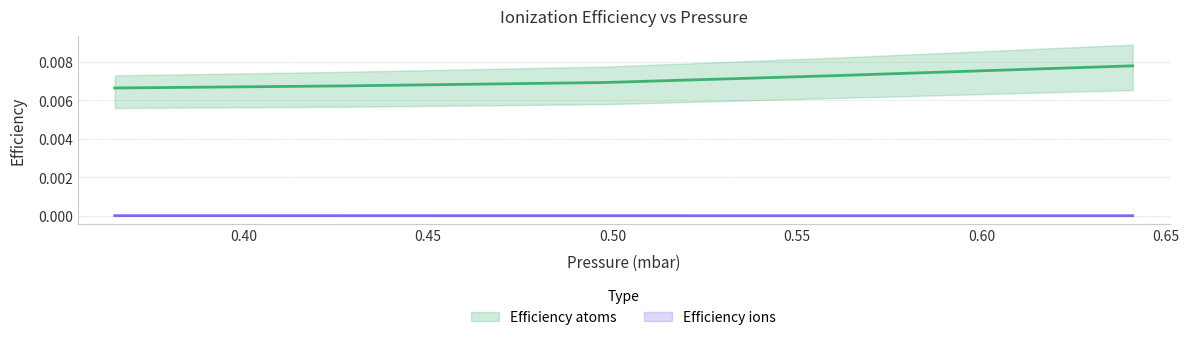

Between 0.365 and 0.641, which series saw the biggest shift?

Efficiency atoms